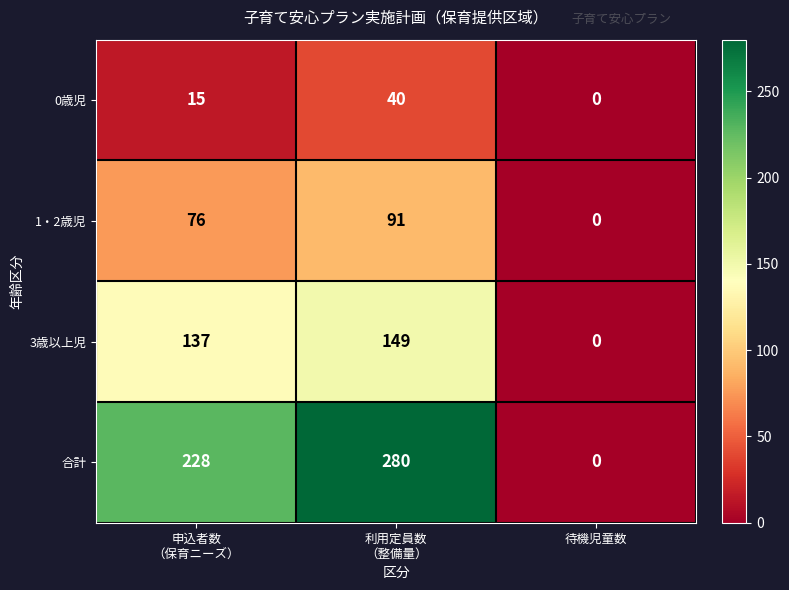

What is the average value of the 合計 series?

169